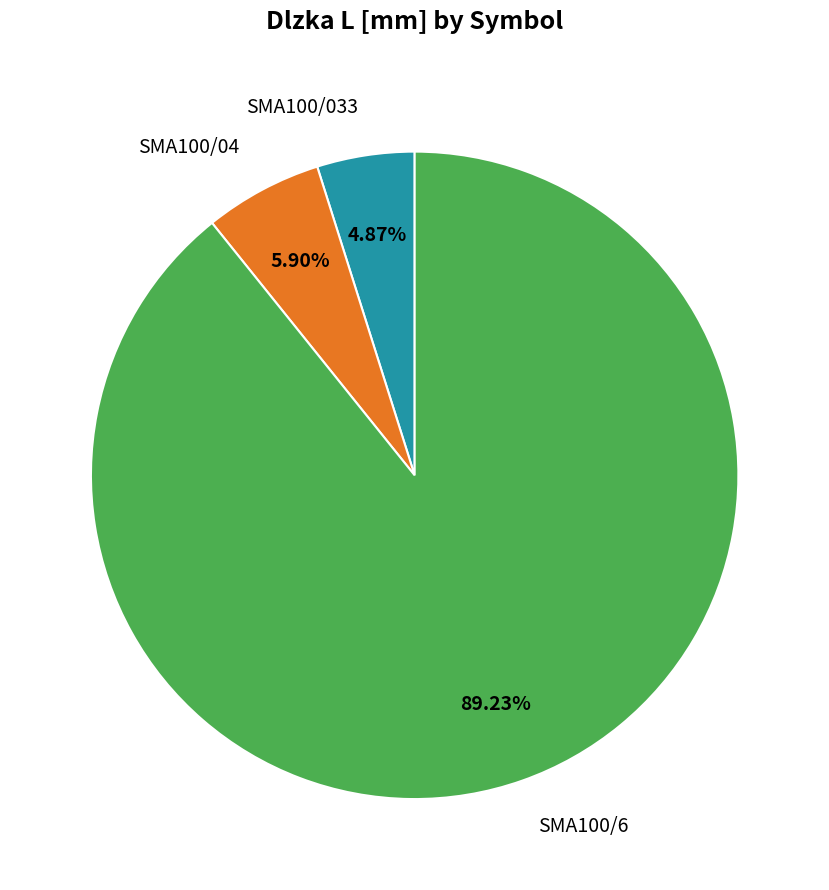

To the nearest percent, what is the difference between the SMA100/04 and SMA100/6 slice percentages?

83%